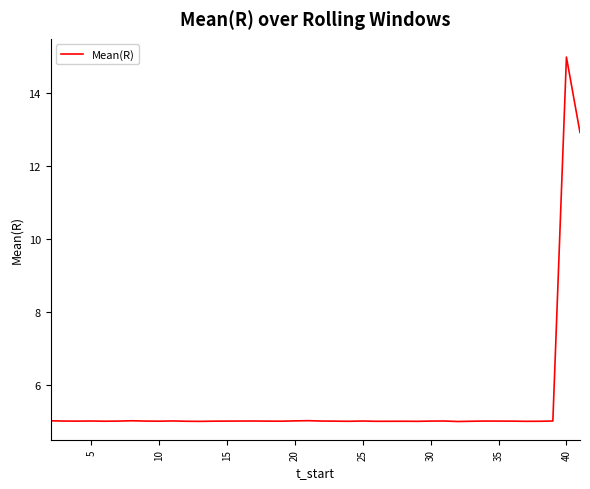

What is the difference between the maximum and minimum values?

10.0